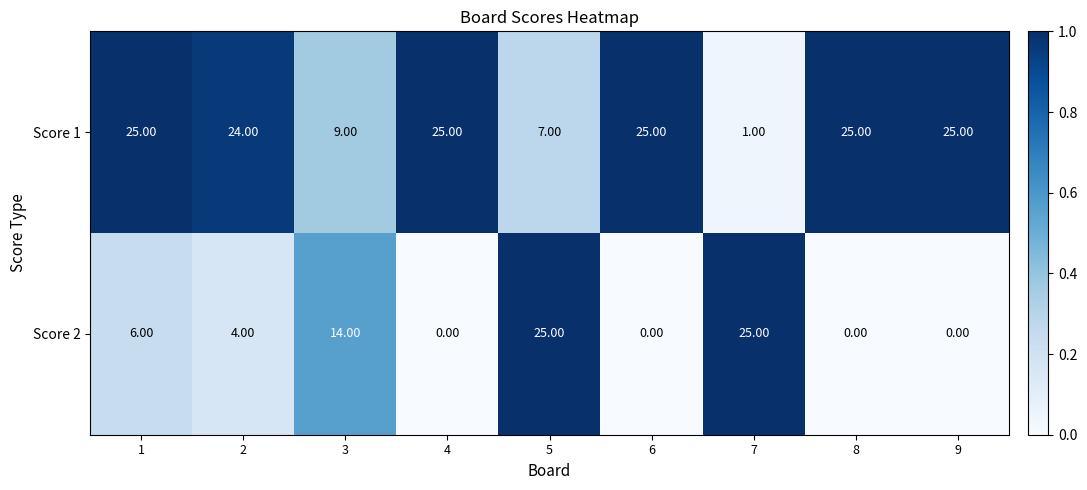

What is the difference between the maximum and minimum values in the Score 1 series?

24